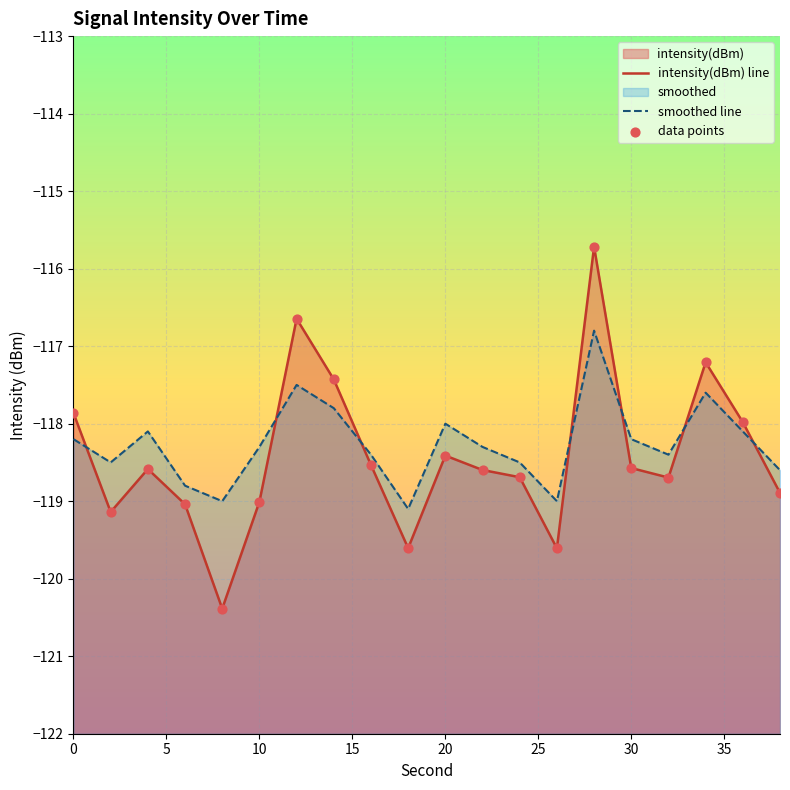

Is the value of smoothed line at 18 greater than the value of intensity(dBm) line at 35?

No